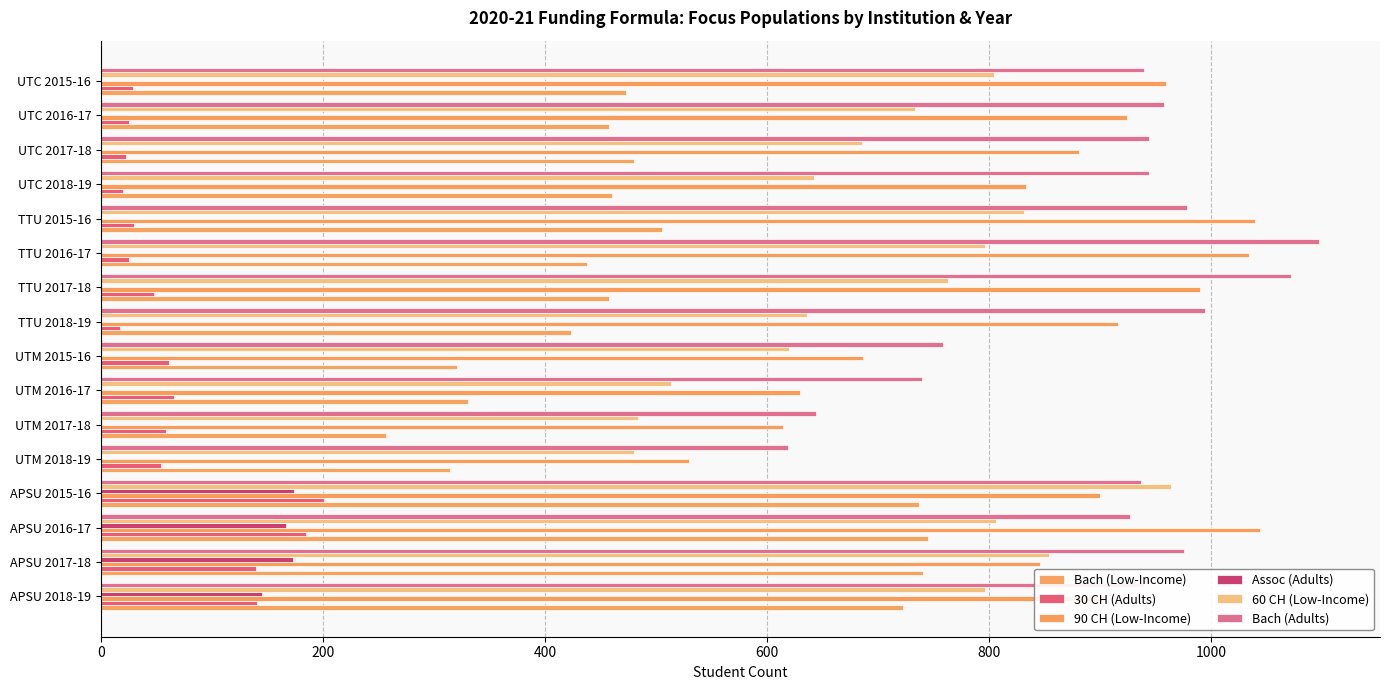

At which label is Bach (Adults) closest to 858?

APSU 2016-17